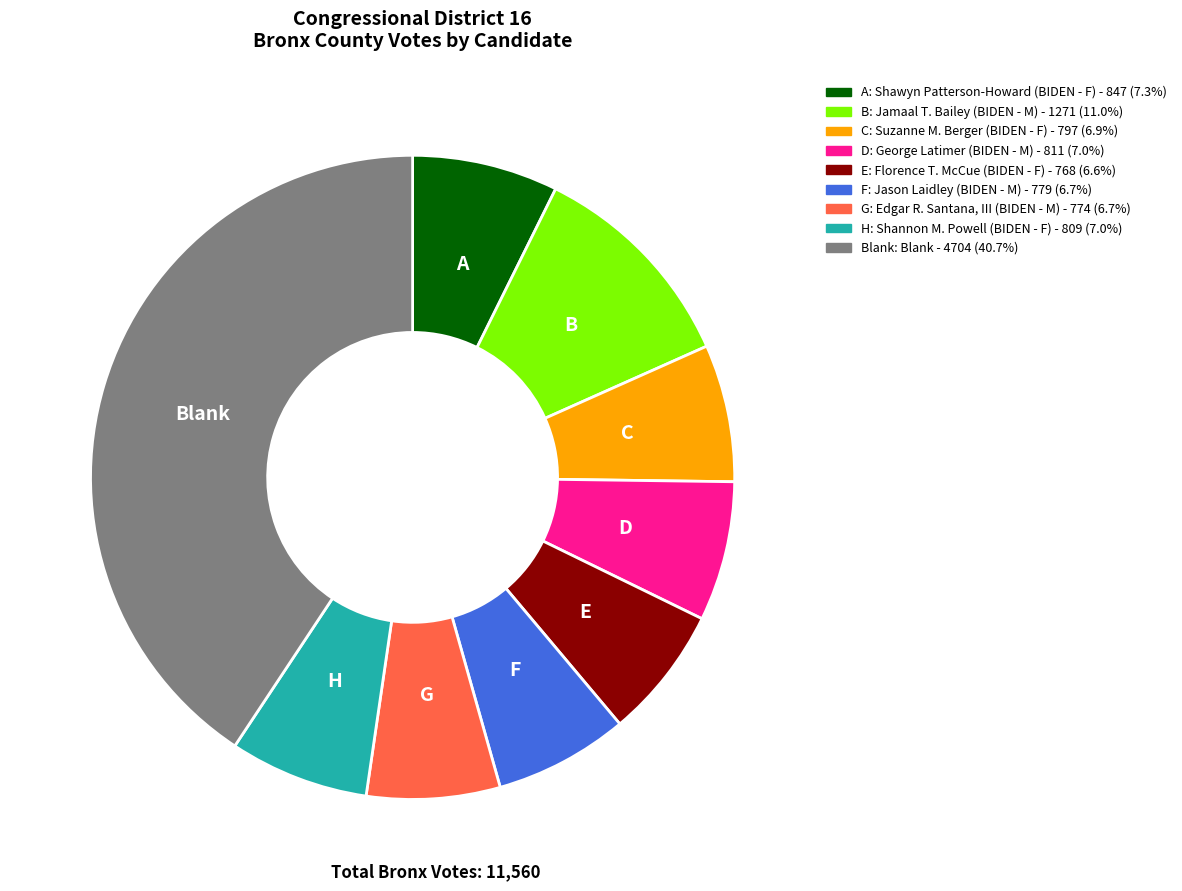

Is there a majority slice in this chart?

No